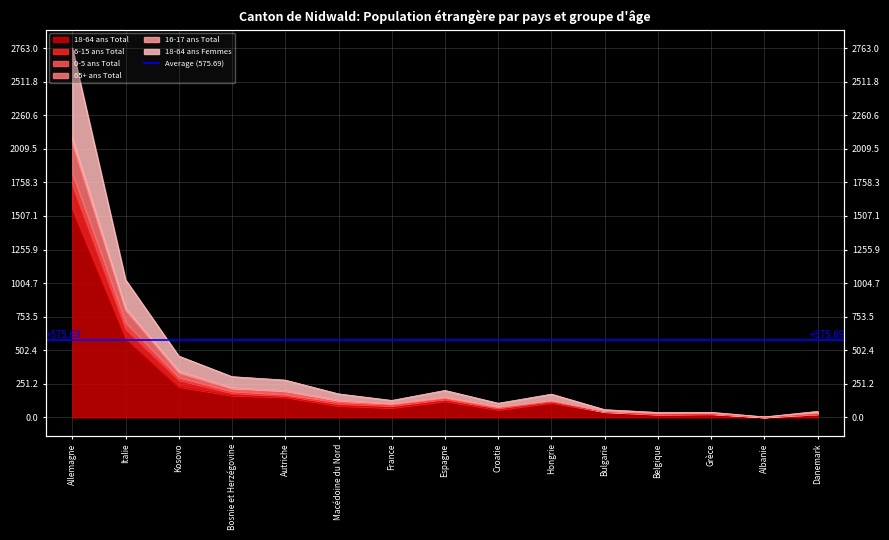

Reading left to right, what are all the values shown in this chart?

18-64 ans Total: 1554	592	229	164	151	87	72	122	57	109	41	21	24	2	25
6-15 ans Total: 2087	814	345	221	201	128	101	150	77	124	43	30	29	2	33
0-5 ans Total: 2053	804	336	218	197	126	99	148	75	124	43	30	28	2	32
65+ ans Total: 2763	1030	459	305	279	176	127	202	106	174	58	37	38	4	45
16-17 ans Total: 1738	662	280	183	160	102	86	135	66	116	41	23	26	2	25
18-64 ans Femmes: 1828	710	301	196	171	115	92	140	69	122	43	23	28	2	25